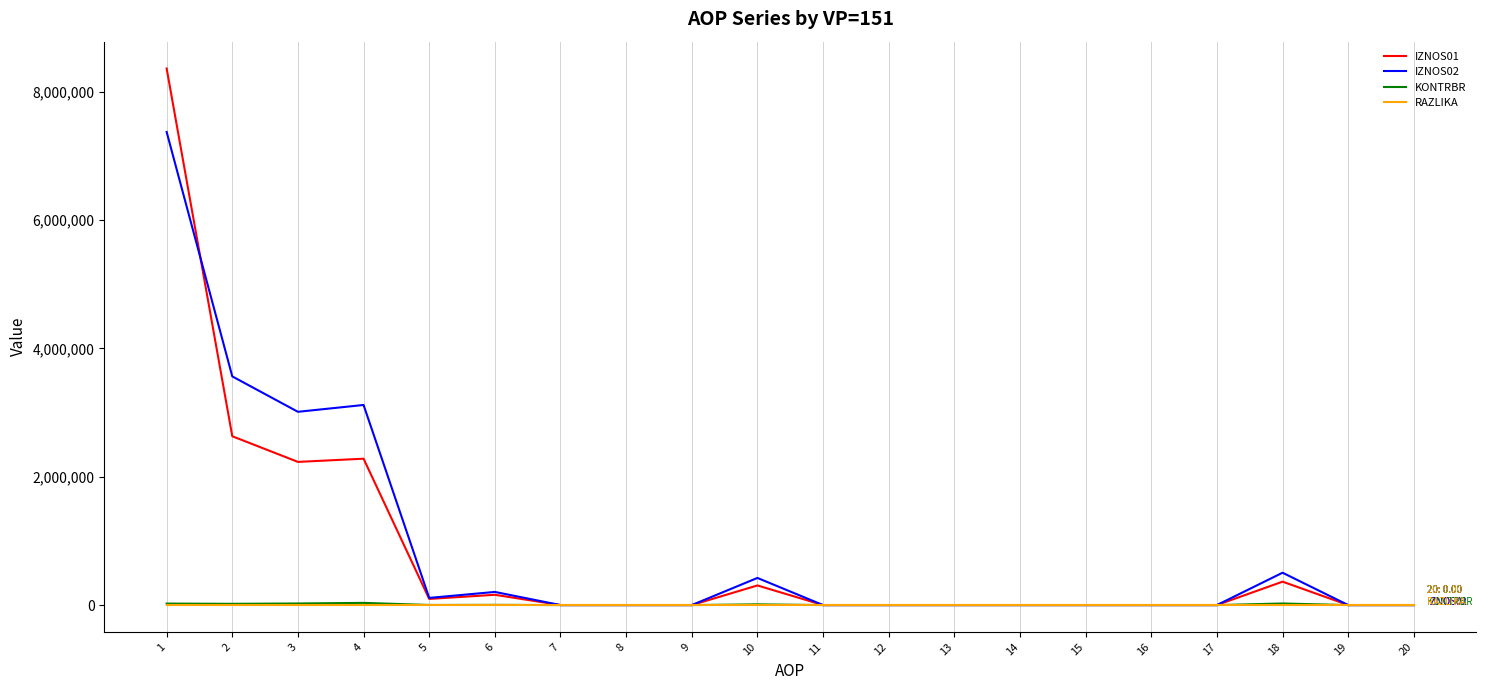

At which category is the sum across all series the highest?

1